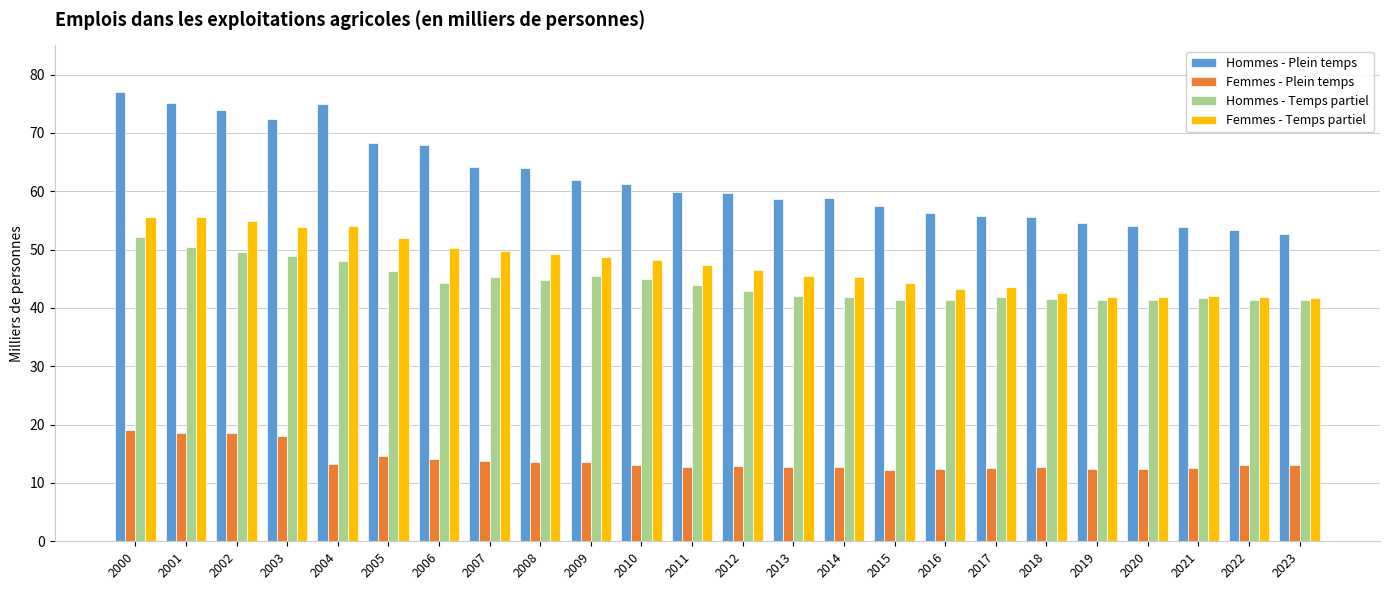

What is the lowest value of the Femmes - Temps partiel series?

41.7